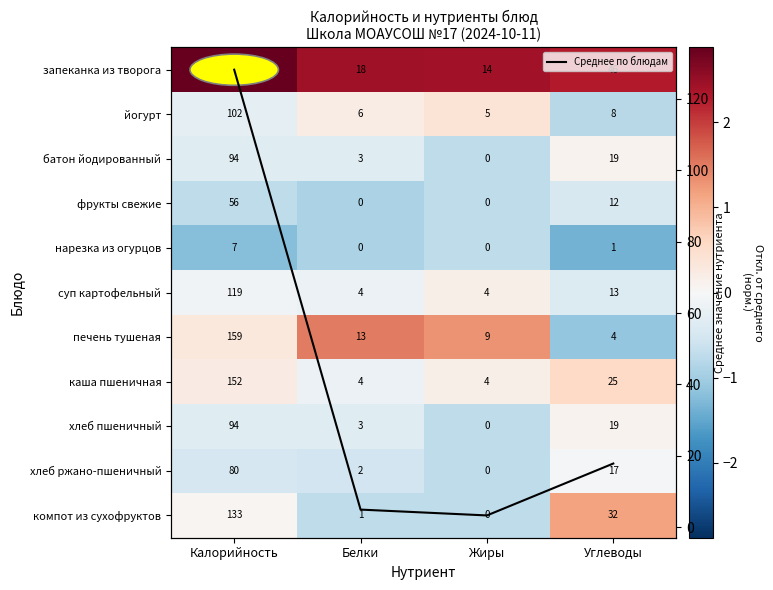

The батон йодированный series shows -1.0 at Жиры. True or false?

False